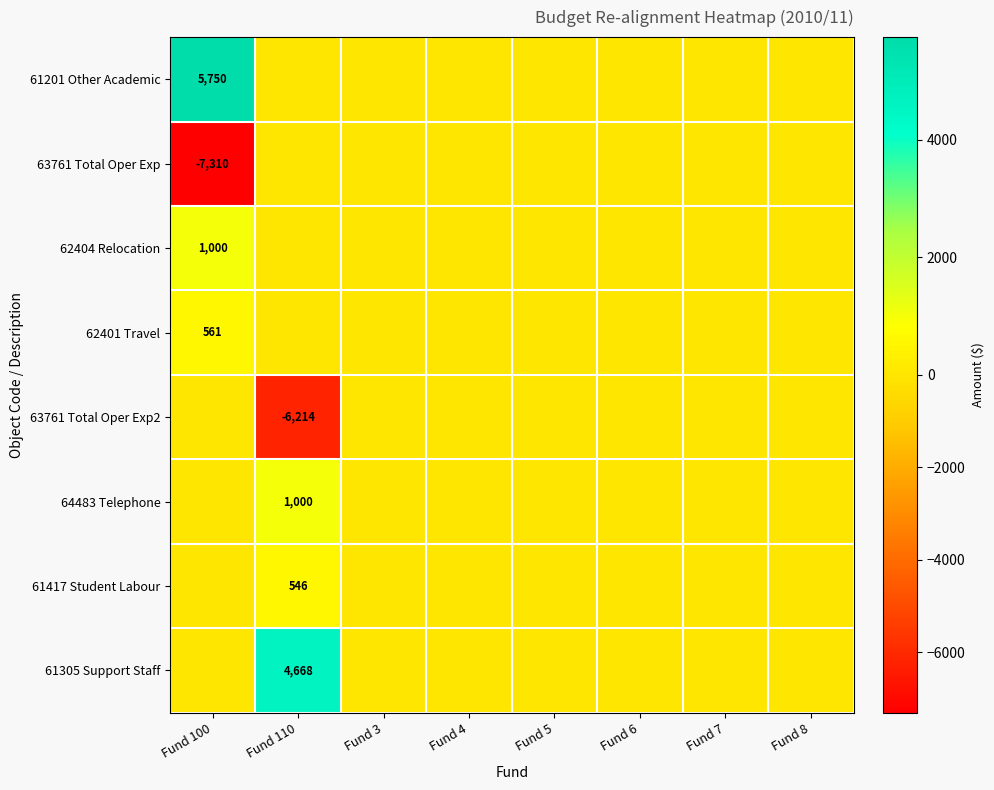

List the series in order of their peak value, highest first.

61201 Other Academic, 61305 Support Staff, 62404 Relocation, 64483 Telephone, 62401 Travel, 61417 Student Labour, 63761 Total Oper Exp, 63761 Total Oper Exp2